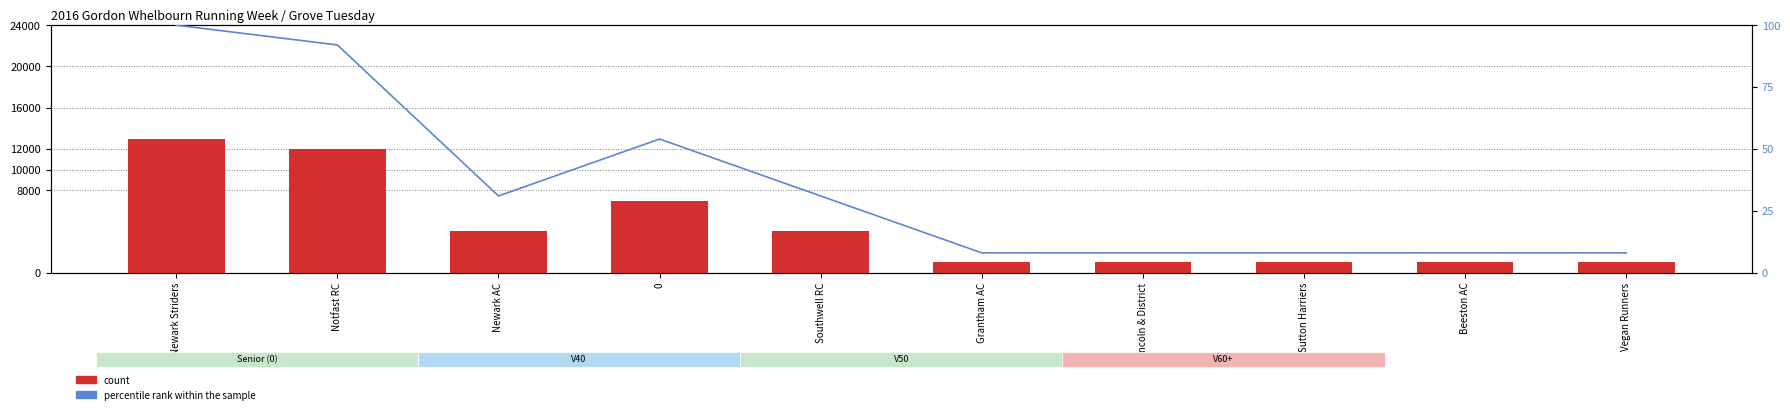

What are all the series names shown in the legend?

count, percentile rank within the sample